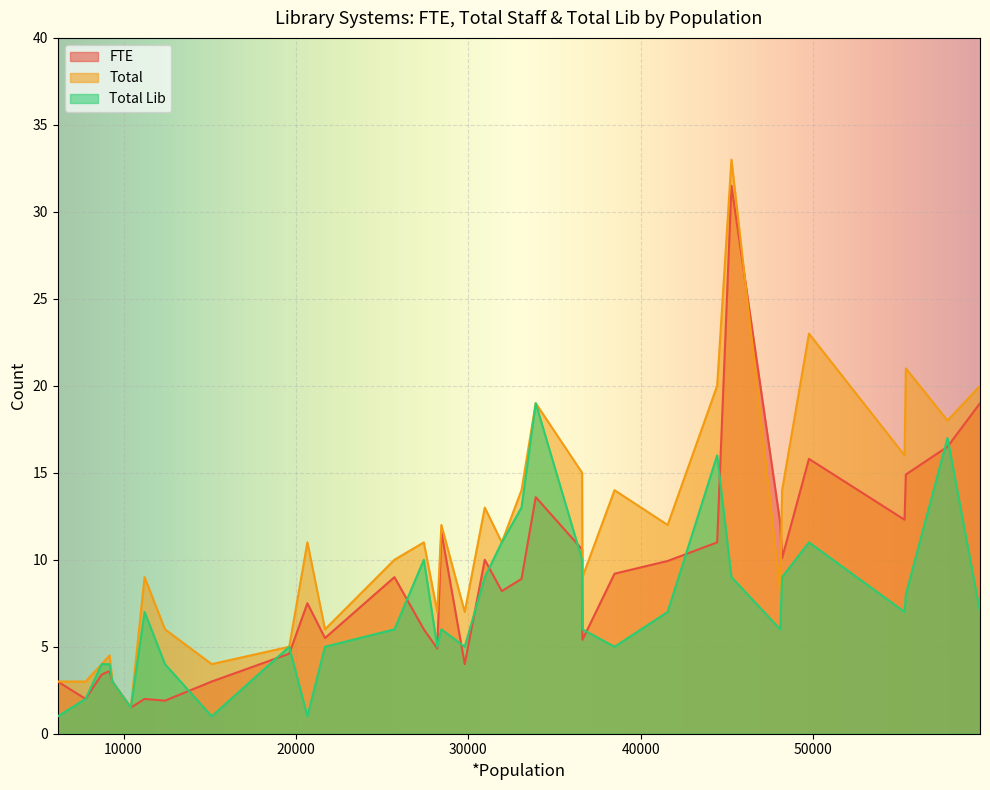

After their last crossing, which series has the higher values: FTE or Total?

Total